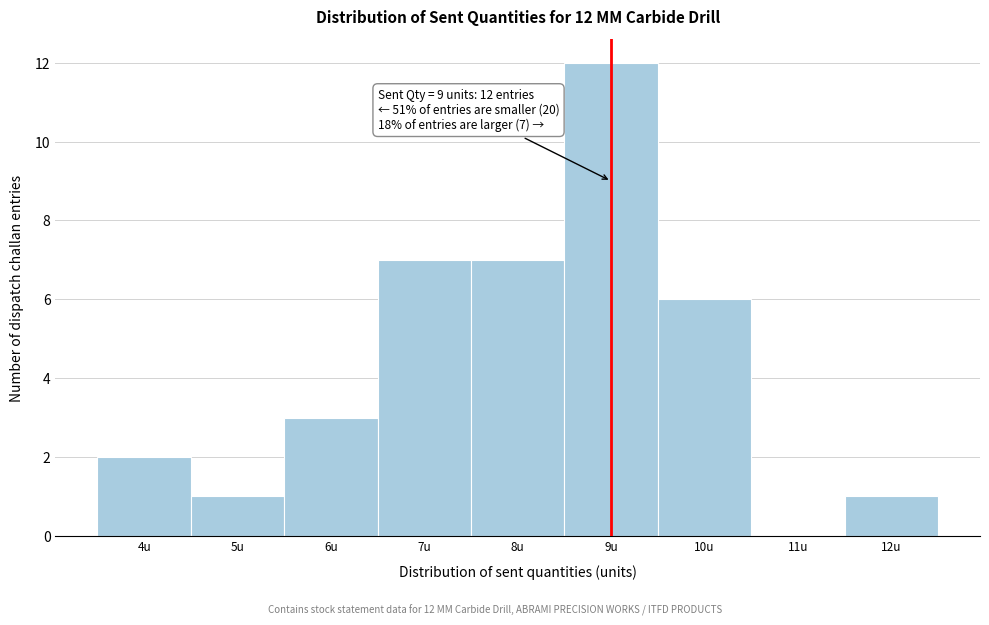

Over which range of the x-axis is the bar tallest?

8.5 to 9.5